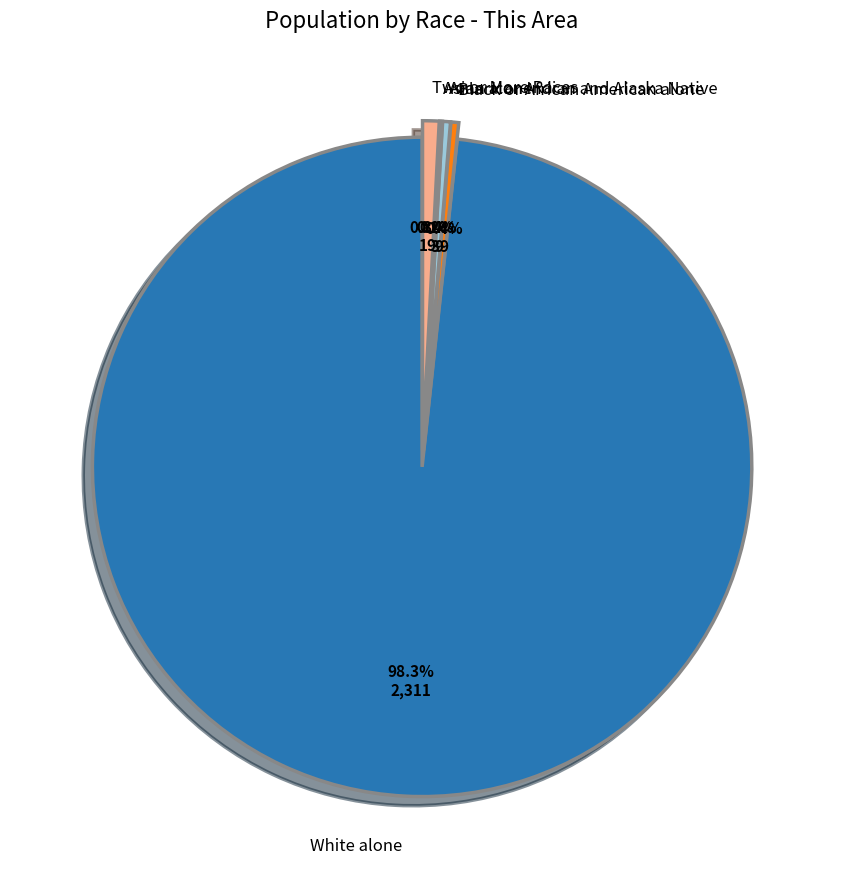

Is there a majority slice in this chart?

Yes